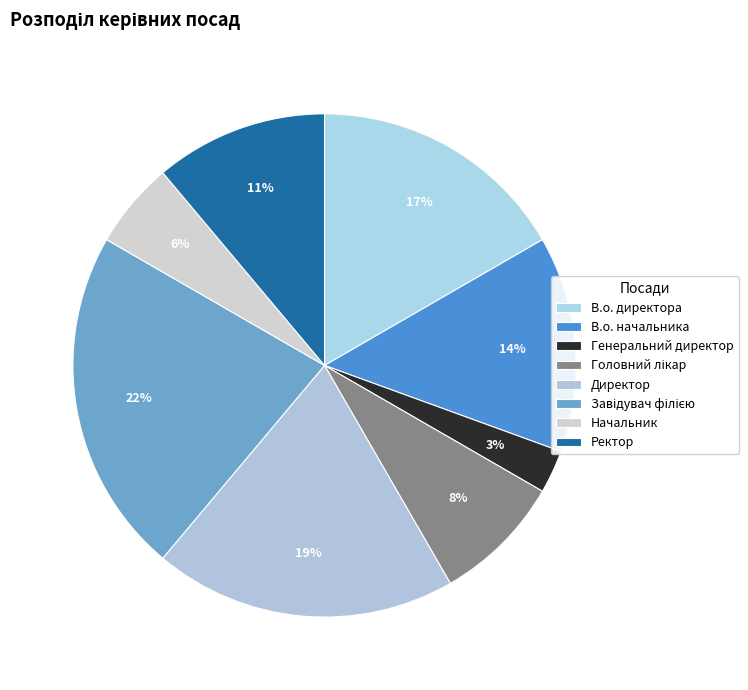

Count the number of slices in the pie.

8